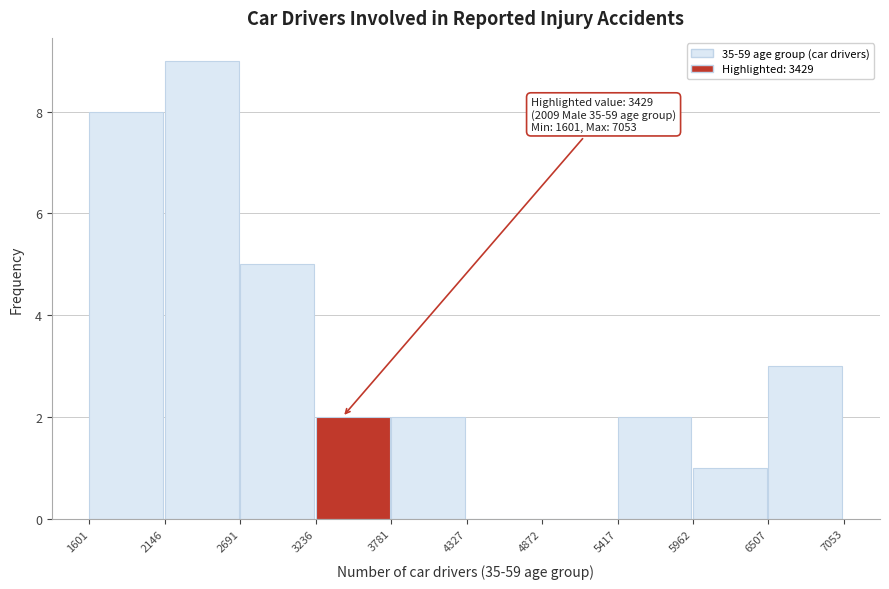

Which range on the x-axis has the tallest bar?

2146 to 2691